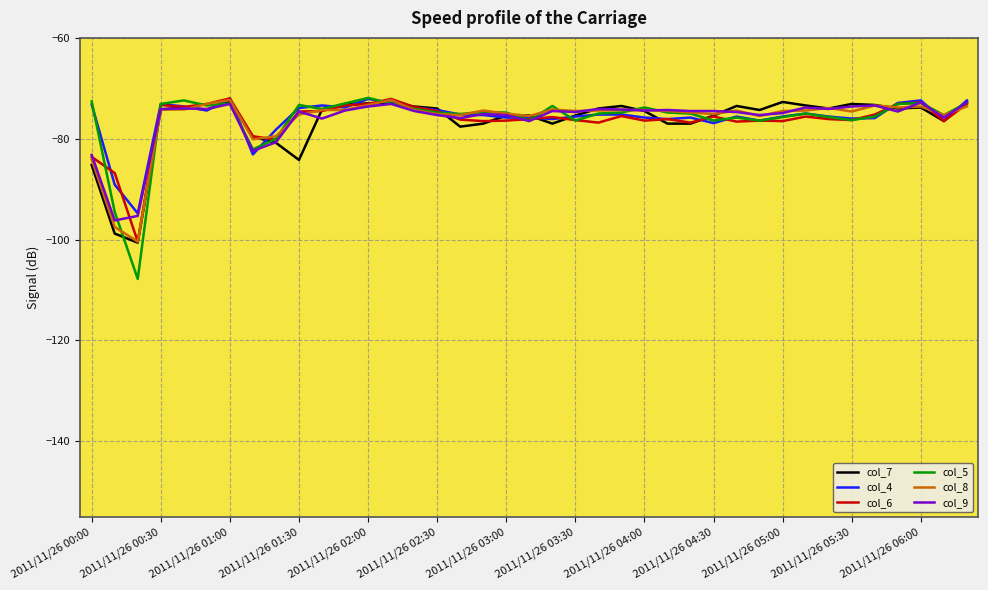

Which series has the largest range (max minus min)?

col_5